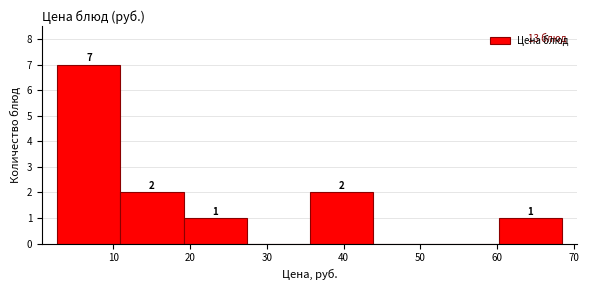

Over which range of the x-axis is the bar tallest?

3 to 11